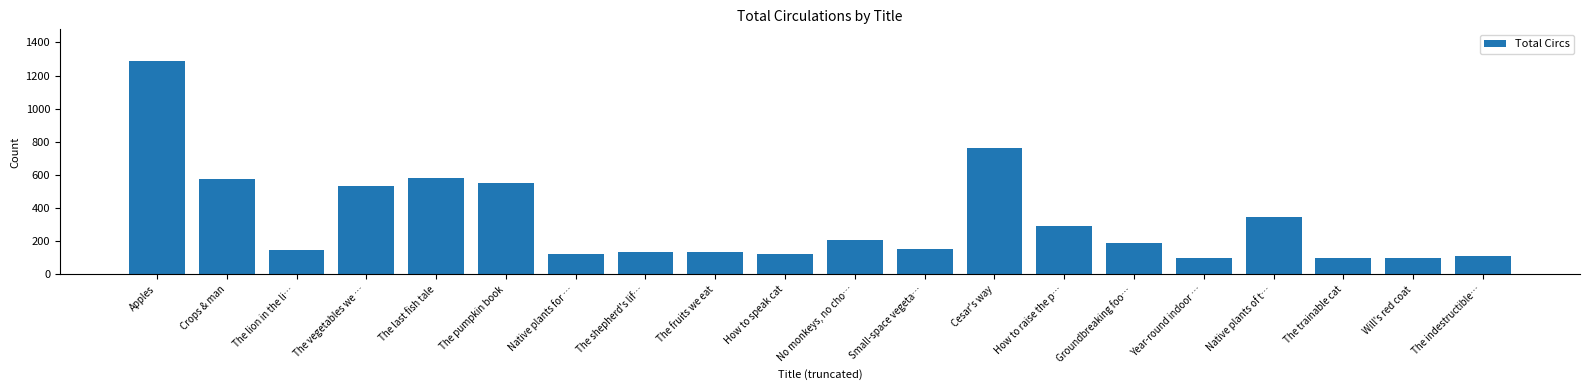

What is the maximum value shown in the chart?

1286